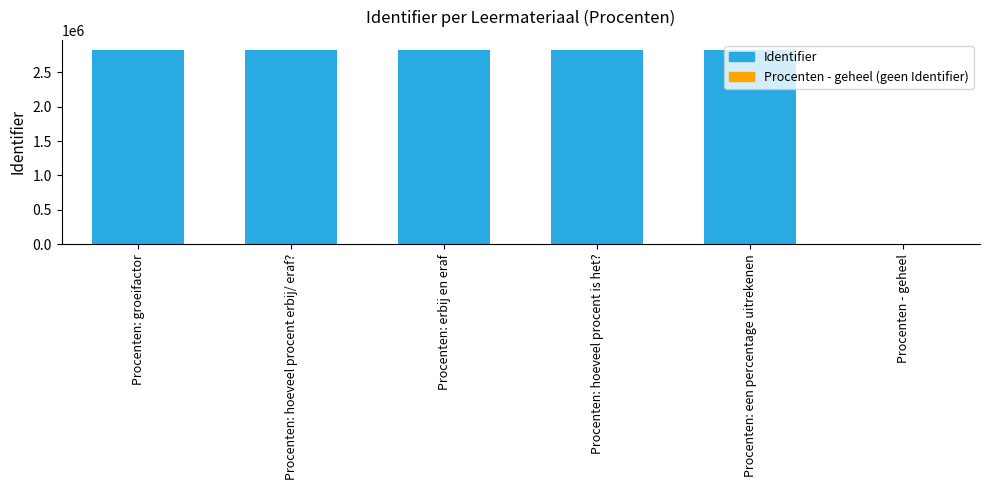

What is the greatest value displayed?

2830936